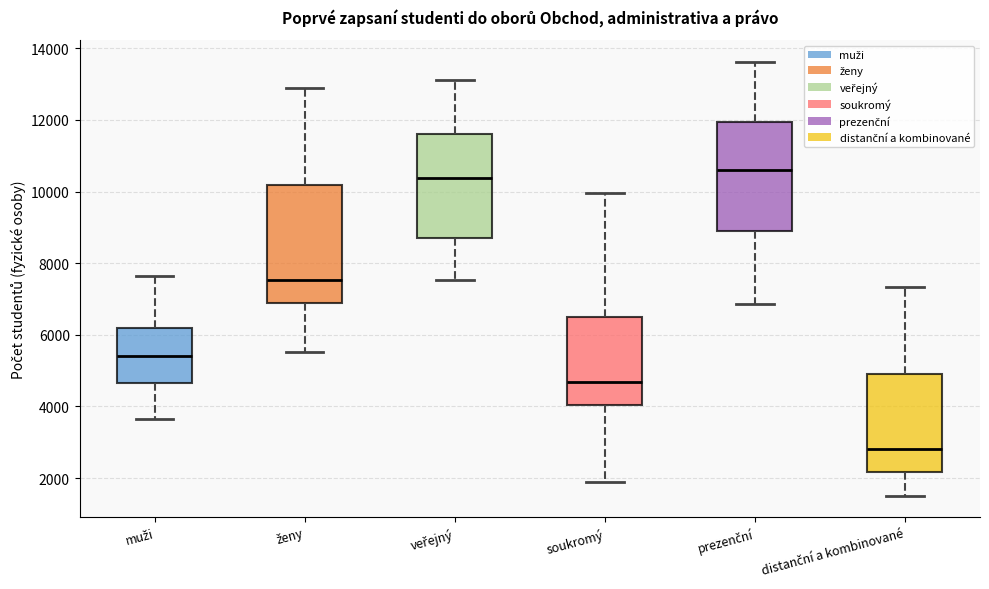

Where does the lower whisker of the box for distanční a kombinované end on the y-axis? The values are not printed on the chart, so give them approximately, as read against the axis.

1600